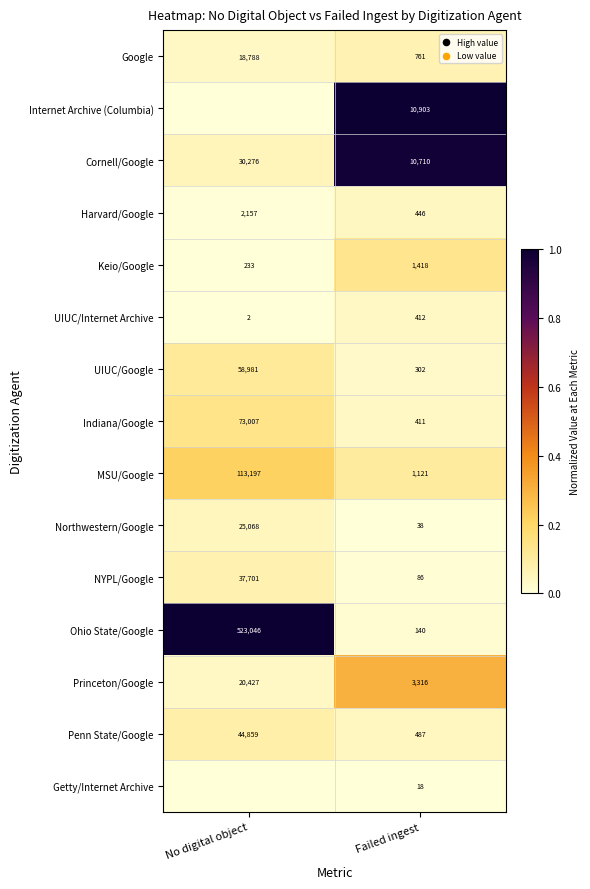

List the labels in order of Ohio State/Google value, largest first.

No digital object, Failed ingest